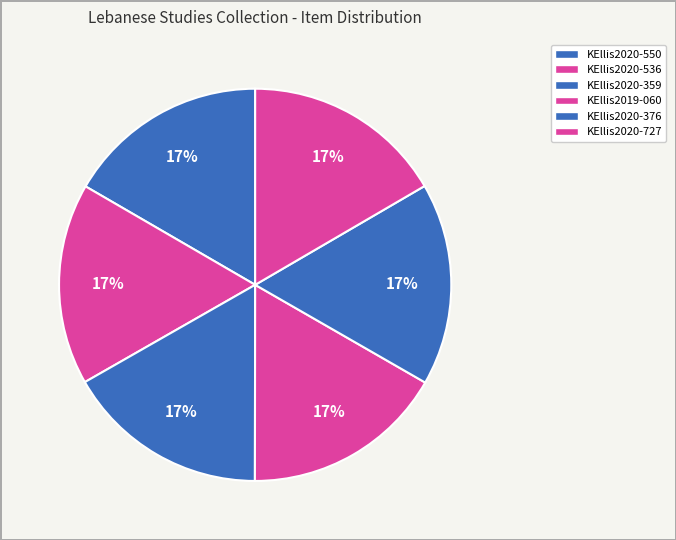

Count the number of slices in the pie.

6